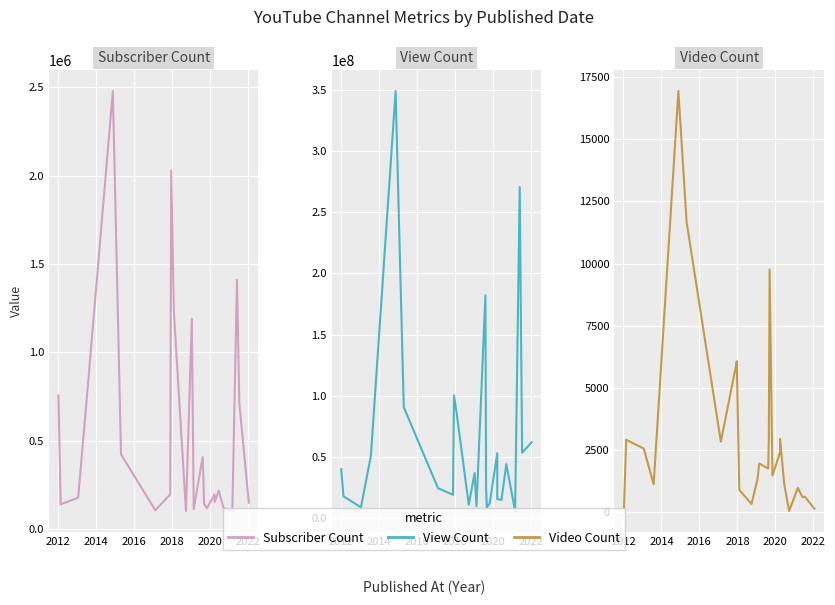

The Video Count series shows 135 at 22. True or false?

False